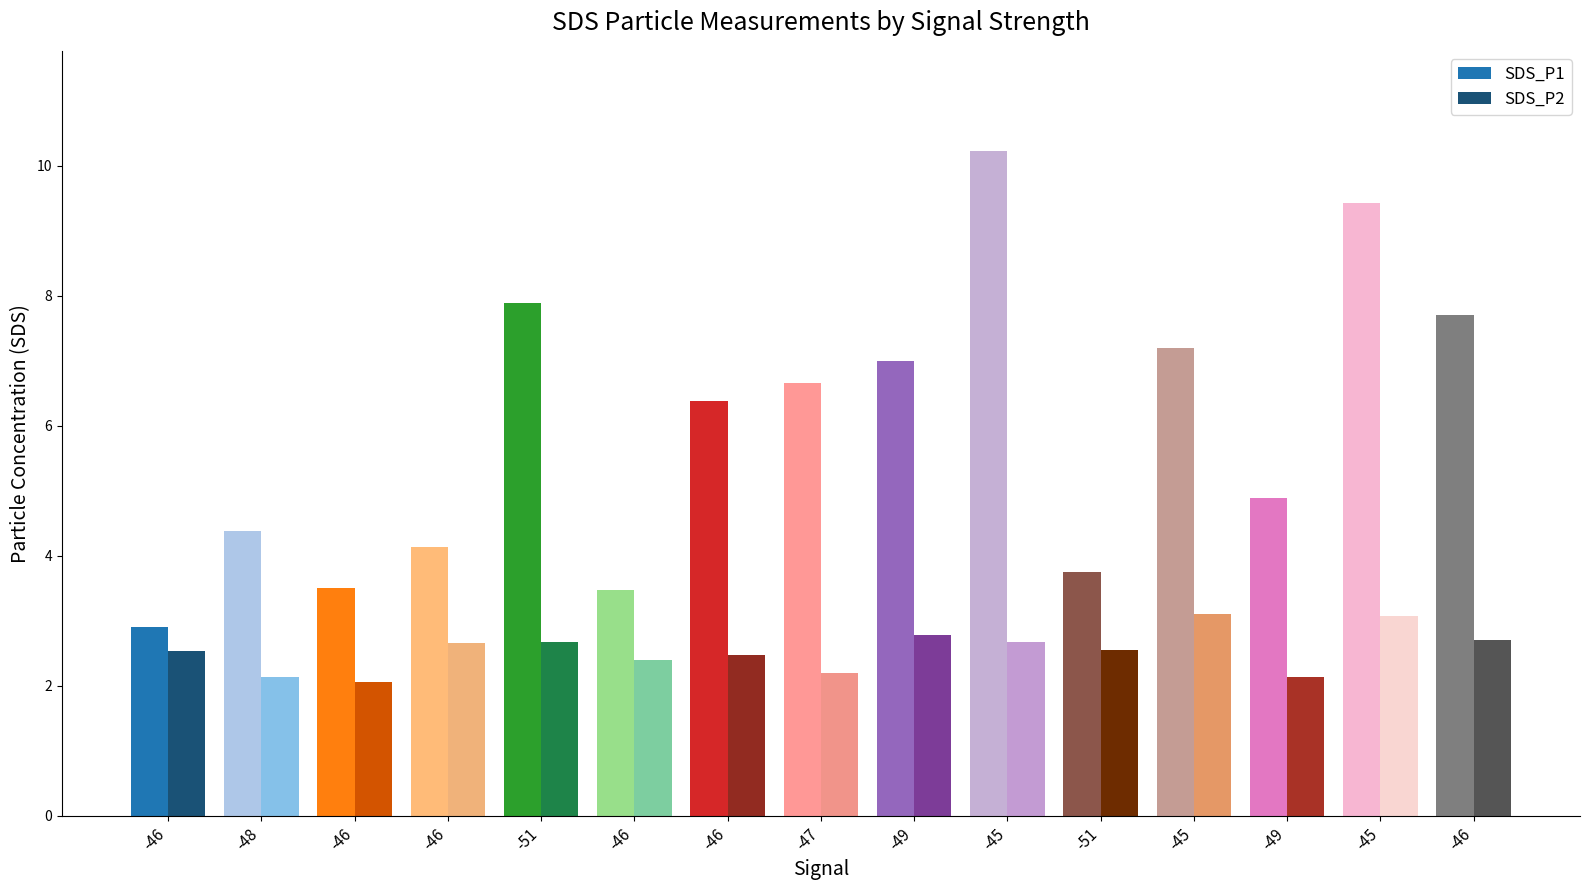

How many groups of bars are there?

15